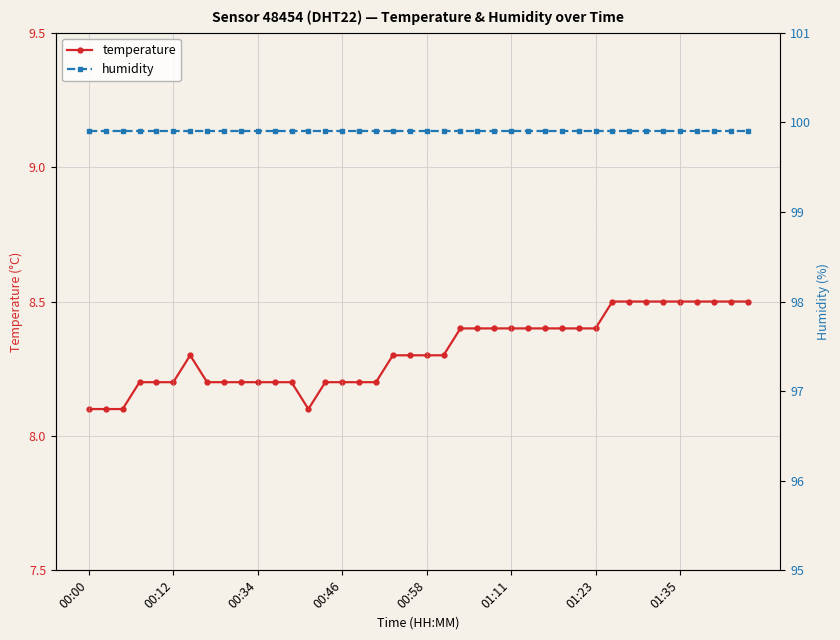

What is the difference between the second highest and minimum values in the temperature series?

0.4